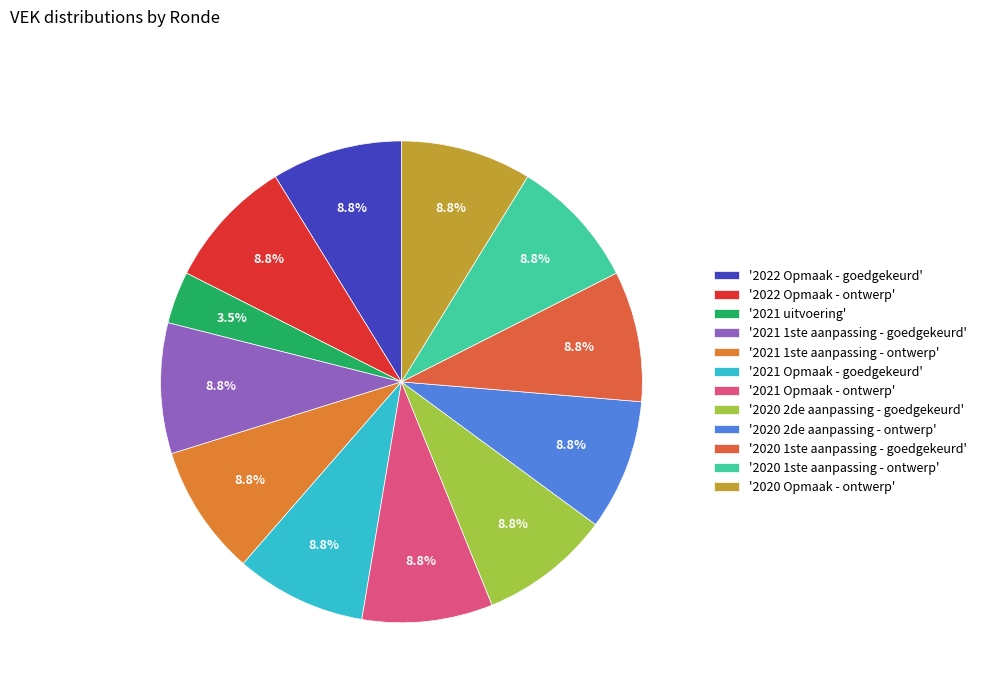

How many slices are in this pie chart?

12